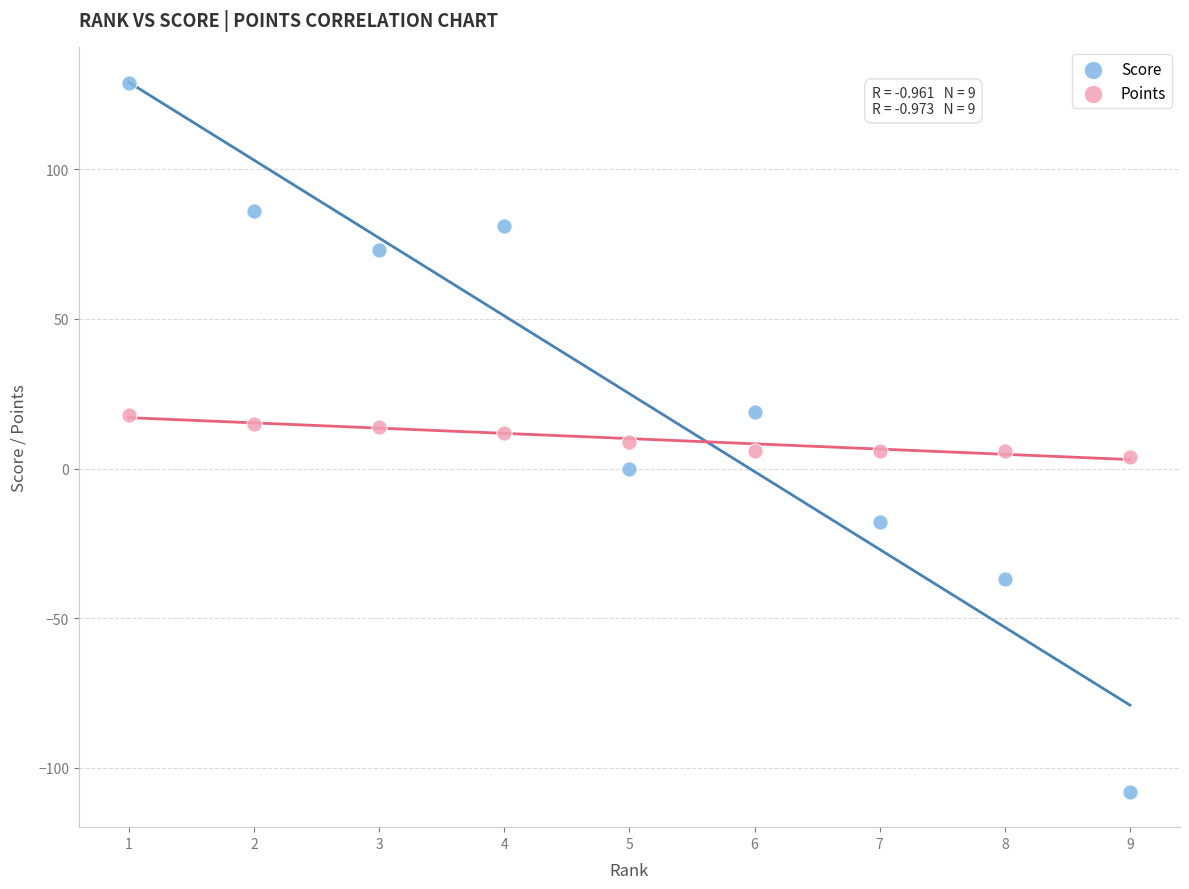

Which series contains the highest Y value?

Score